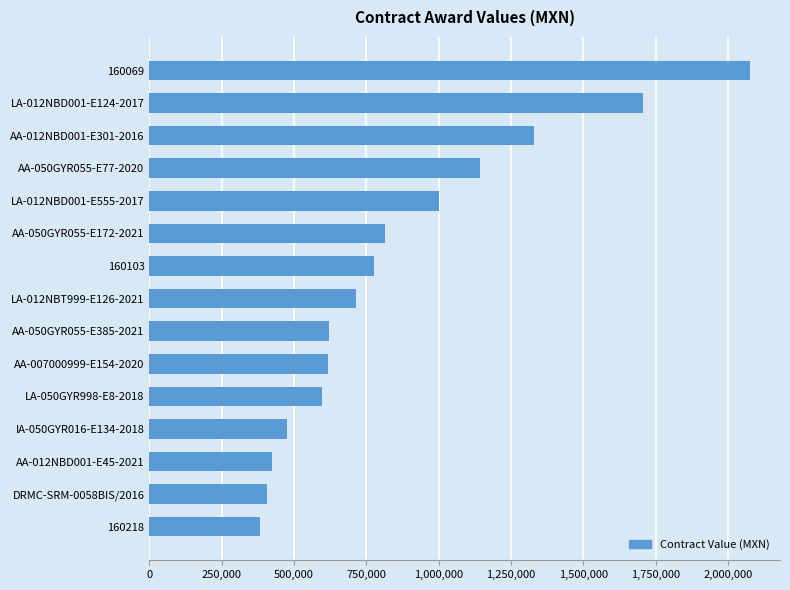

What is the average value?

872489.7